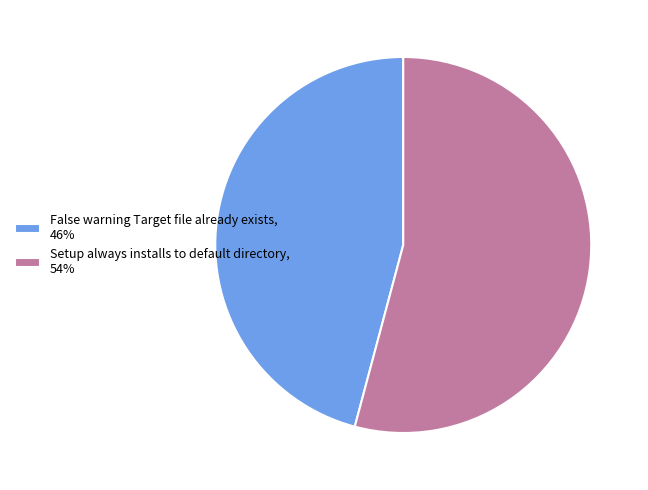

Approximately how many times larger is the value at False warning Target file already exists, 46% compared to Setup always installs to default directory, 54%?

0.8